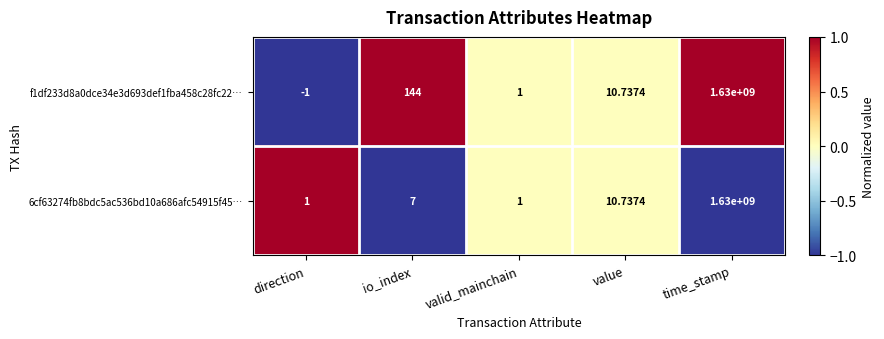

Where is f1df233d8a0dce34e3d693def1fba458c28fc22… nearest to the value 814999999?

io_index